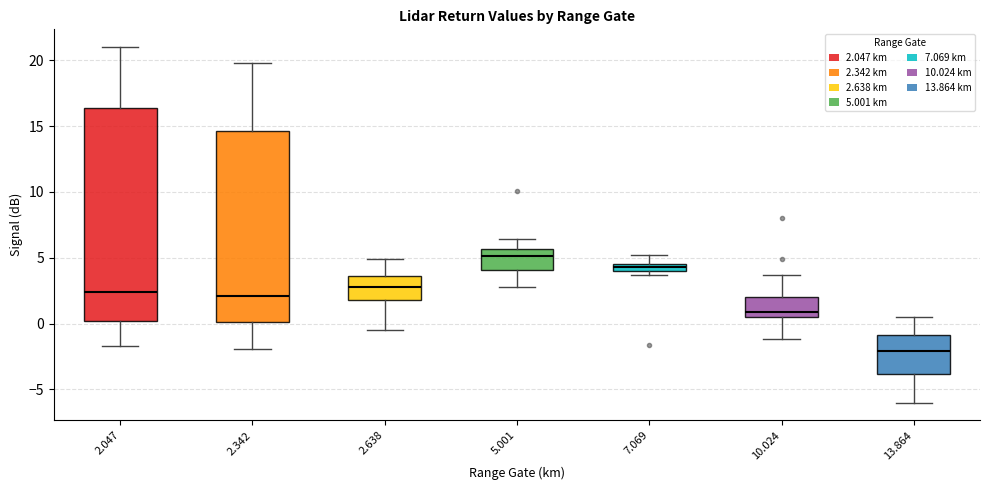

Comparing the boxes themselves (not the whiskers), which one is the tallest?

2.047